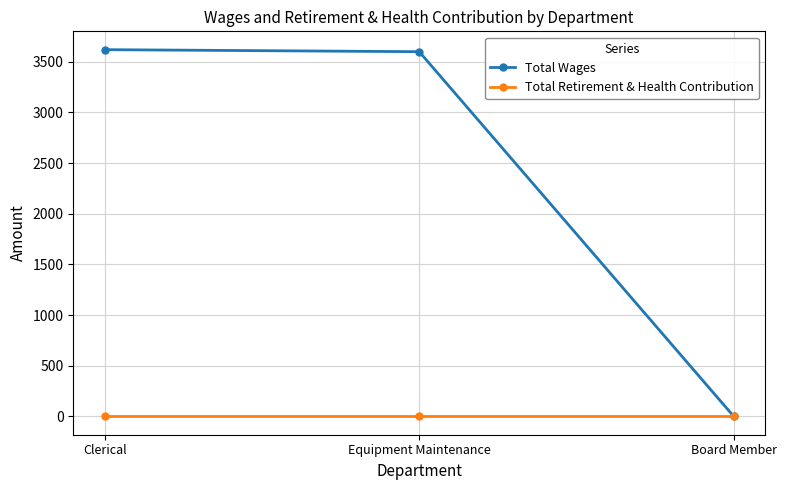

Reading right to left, extract all data points from this chart.

Total Wages: Board Member=0	Equipment Maintenance=3600	Clerical=3620
Total Retirement & Health Contribution: Board Member=0	Equipment Maintenance=0	Clerical=0